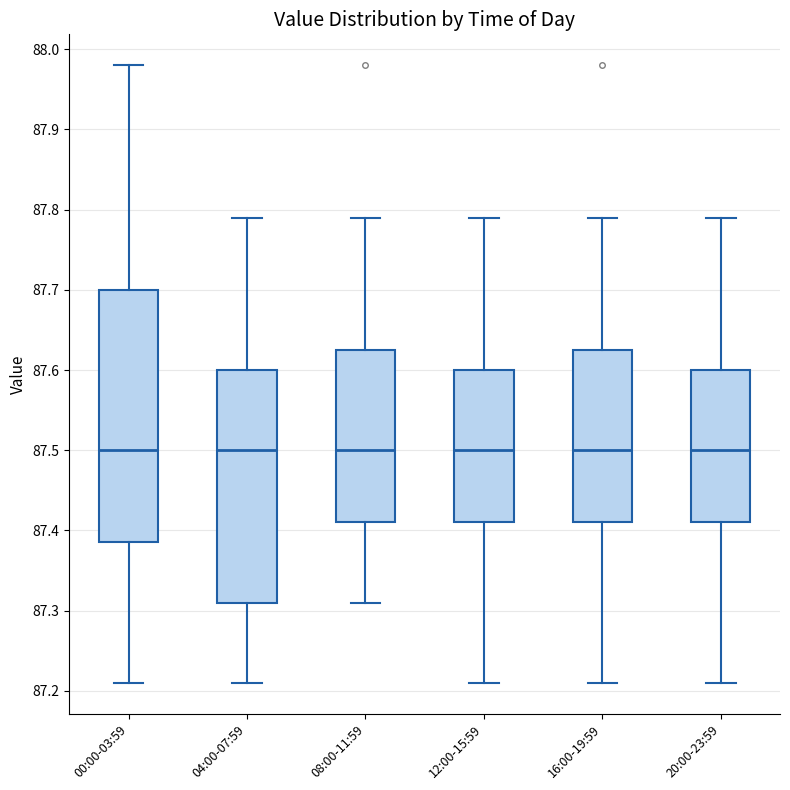

Where is the lower edge of the box for 08:00-11:59 on the y-axis? The values are not printed on the chart, so give them approximately, as read against the axis.

87.41